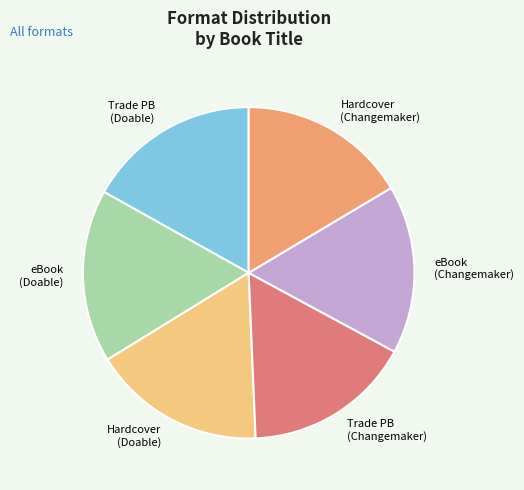

Is there a majority slice in this chart?

No